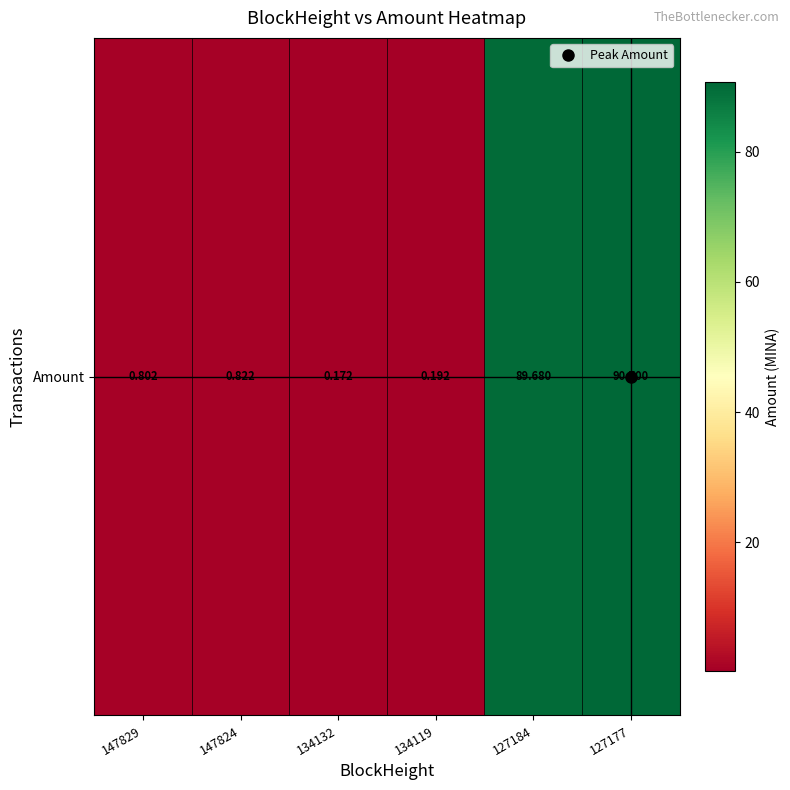

What is the difference between the values at 127184 and 127177?

1.0